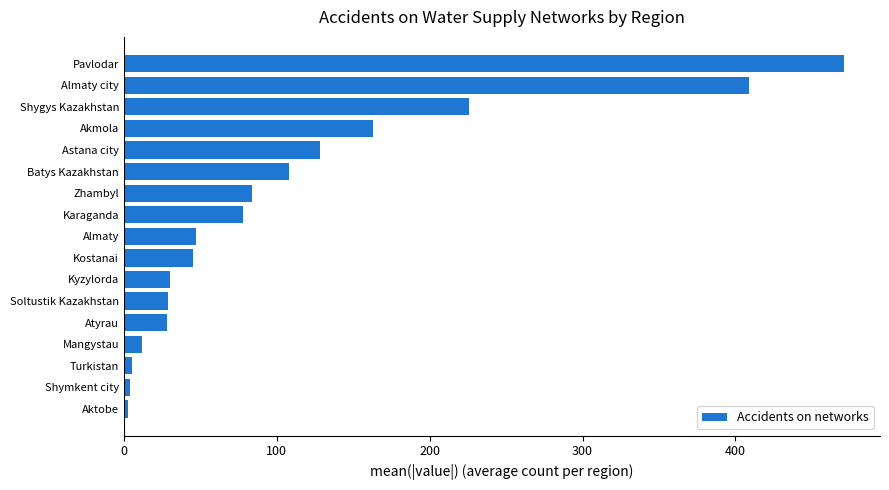

Read the value at Shygys Kazakhstan.

226